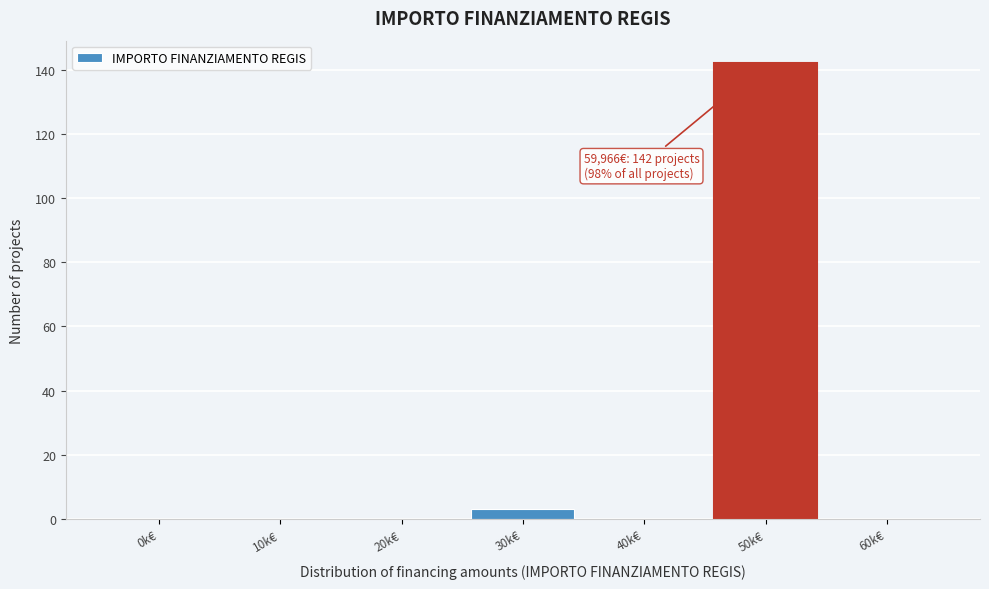

Reading left to right, extract all data points from this chart.

0k€=0	10k€=0	20k€=0	30k€=3	40k€=0	50k€=142	60k€=0